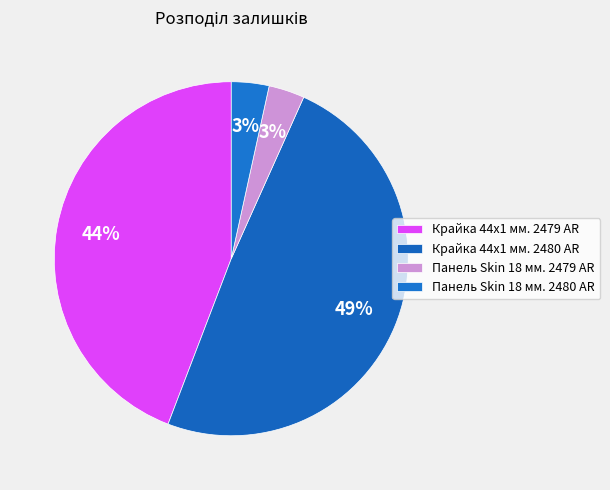

True or false: Панель Skin 18 мм. 2480 AR accounts for 3% of the total.

True